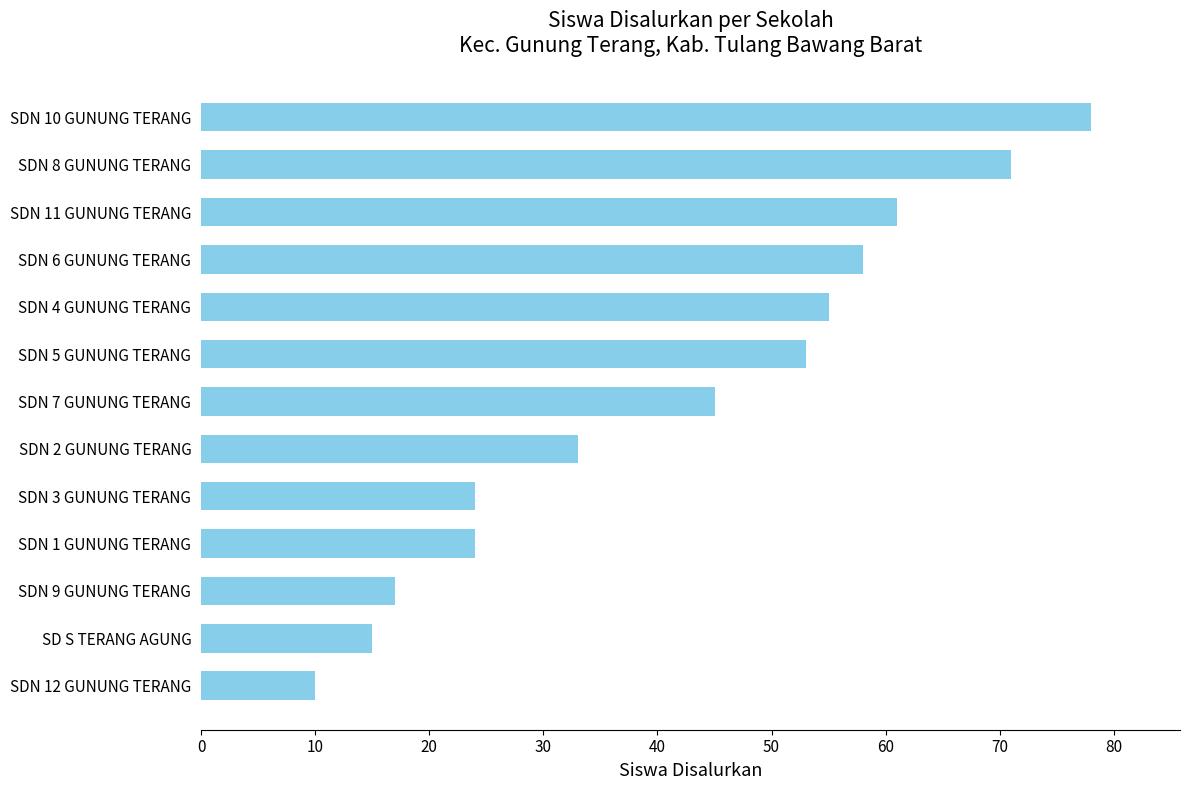

Approximately how many times larger is the value at SDN 10 GUNUNG TERANG compared to SDN 5 GUNUNG TERANG?

1.5